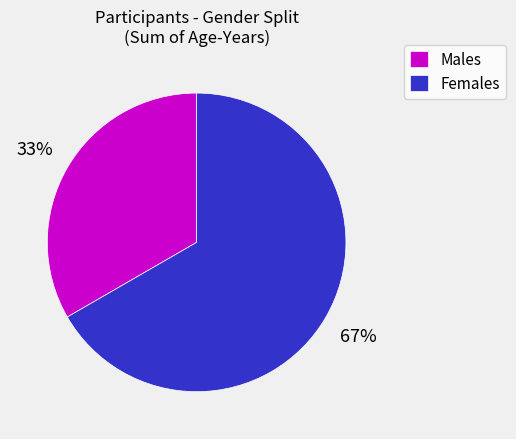

Is it true that Females is 67% of the pie?

True